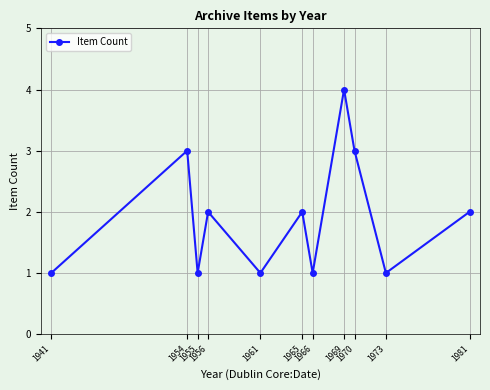

How many values are between 1 and 3?

10